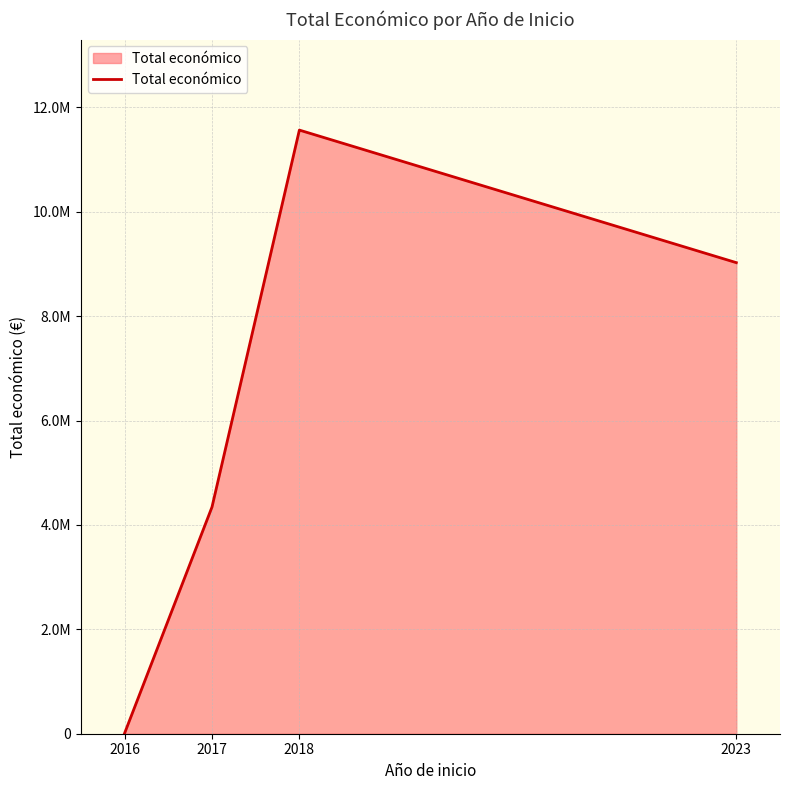

List the labels in order of value, smallest first.

2016, 2017, 2023, 2018